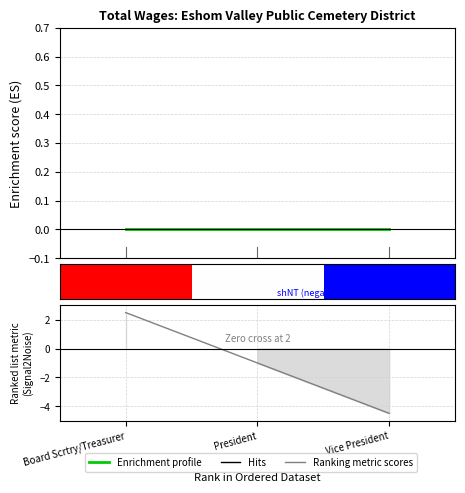

Which series has the largest range (max minus min)?

Ranking metric scores